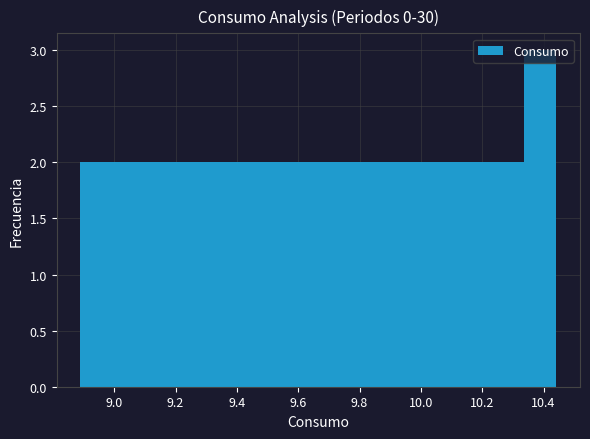

Reading left to right, transcribe this chart: for each bar, give the range it covers on the x-axis and its height. Neither the bar edges nor the heights are printed on the chart, so give them approximately, as read against the axes.

8.90 to 9.00: 2
9.00 to 9.10: 2
9.10 to 9.20: 2
9.20 to 9.30: 2
9.30 to 9.40: 2
9.40 to 9.52: 2
9.52 to 9.62: 2
9.62 to 9.72: 2
9.72 to 9.82: 2
9.82 to 9.92: 2
9.92 to 10.02: 2
10.02 to 10.14: 2
10.14 to 10.24: 2
10.24 to 10.34: 2
10.34 to 10.44: 3